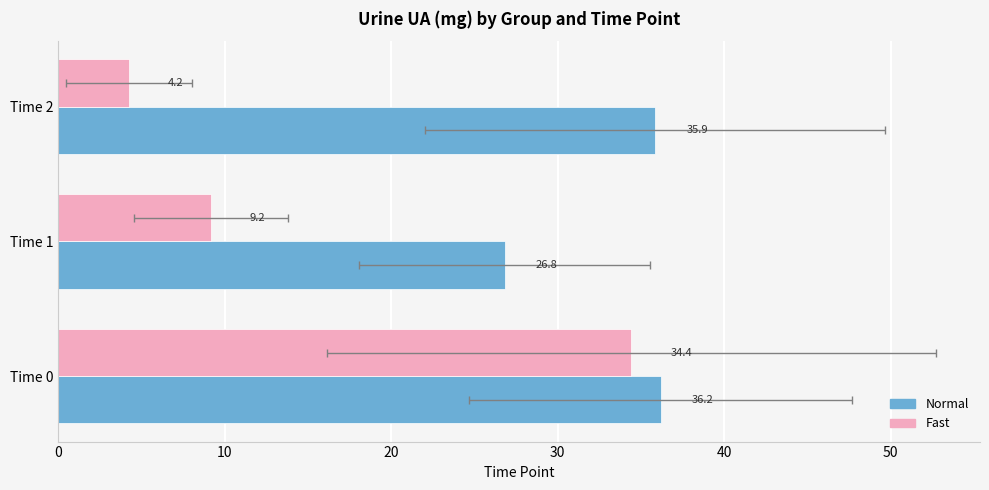

Which series has the largest total across all categories?

Normal